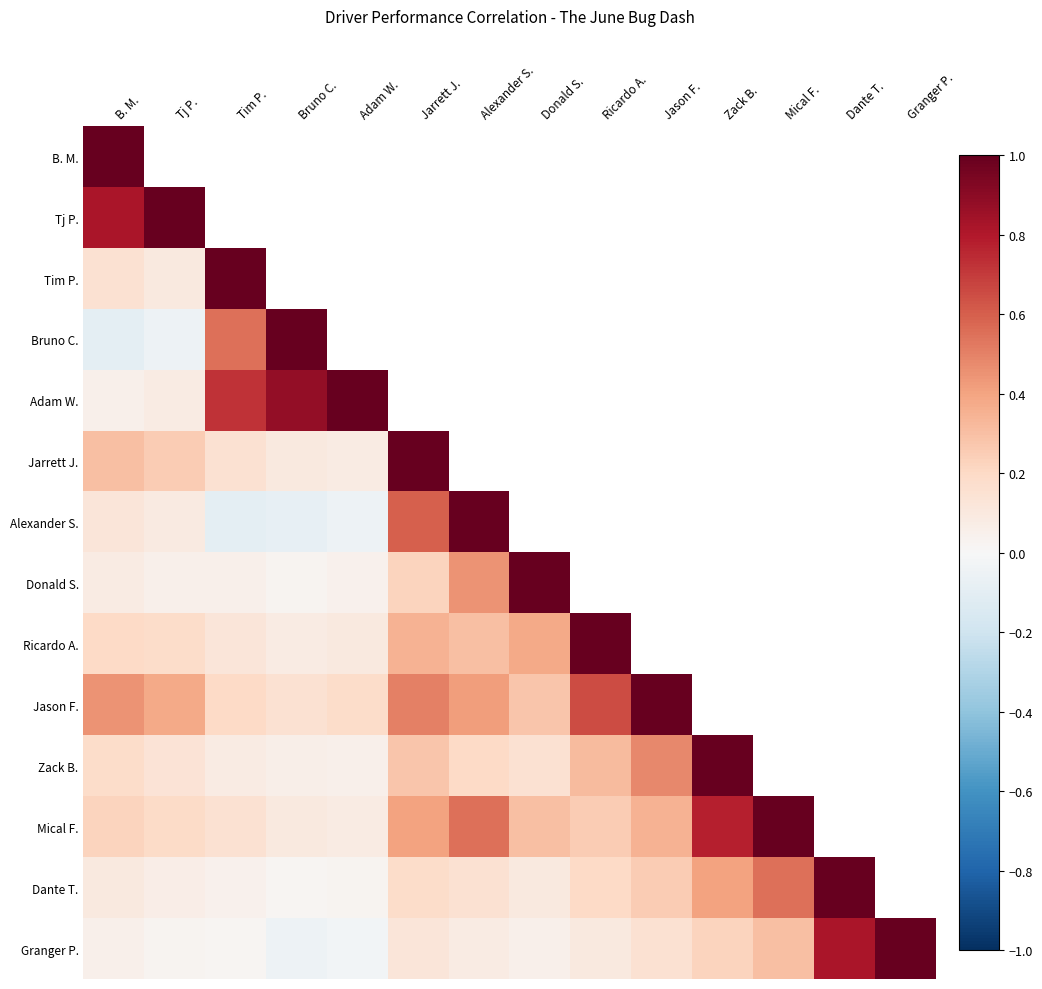

Rank the categories by Granger P. value from highest to lowest.

Granger P., Dante T., Mical F., Zack B., Jason F., Jarrett J., Ricardo A., Alexander S., B. M., Donald S., Tj P., Tim P., Adam W., Bruno C.